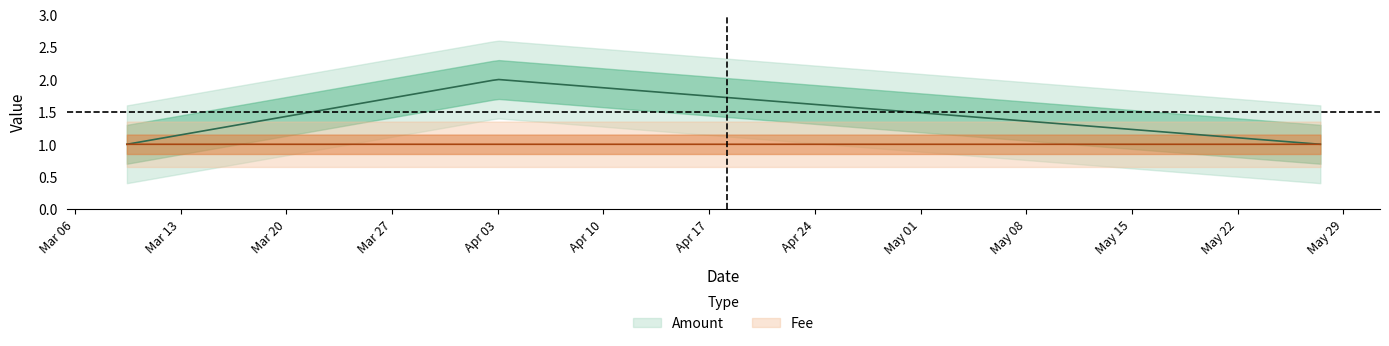

Does the chart have visible grid lines?

No